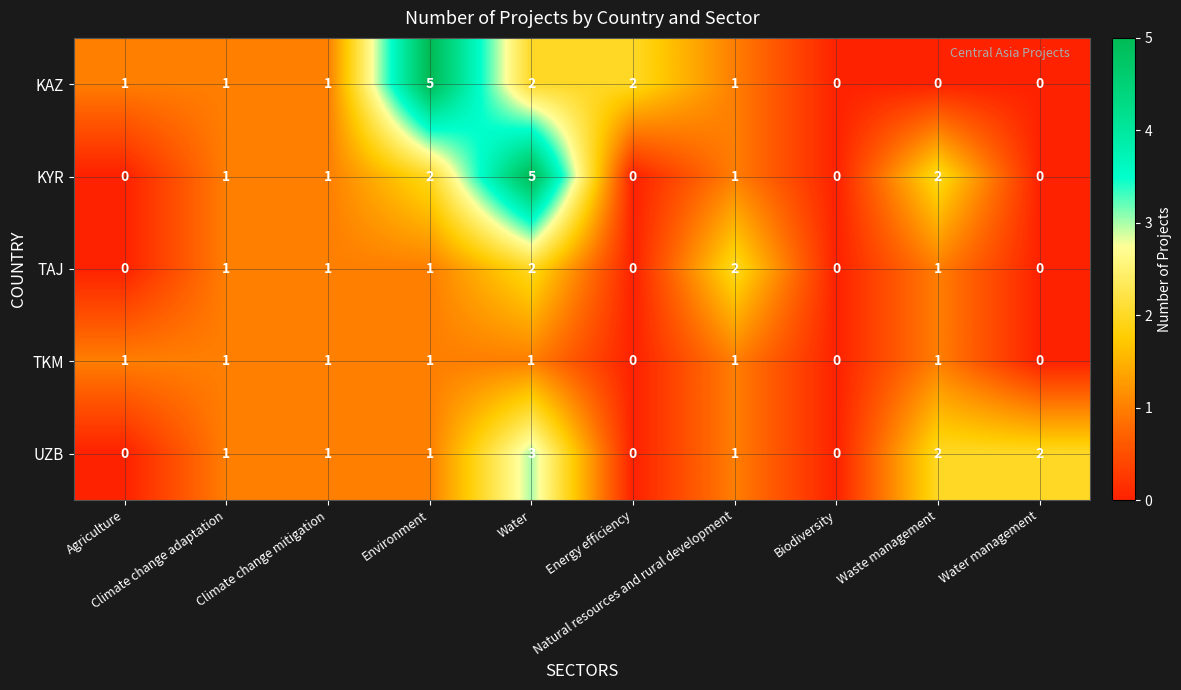

List the series in order of their overall mean, highest first.

KAZ, KYR, UZB, TAJ, TKM